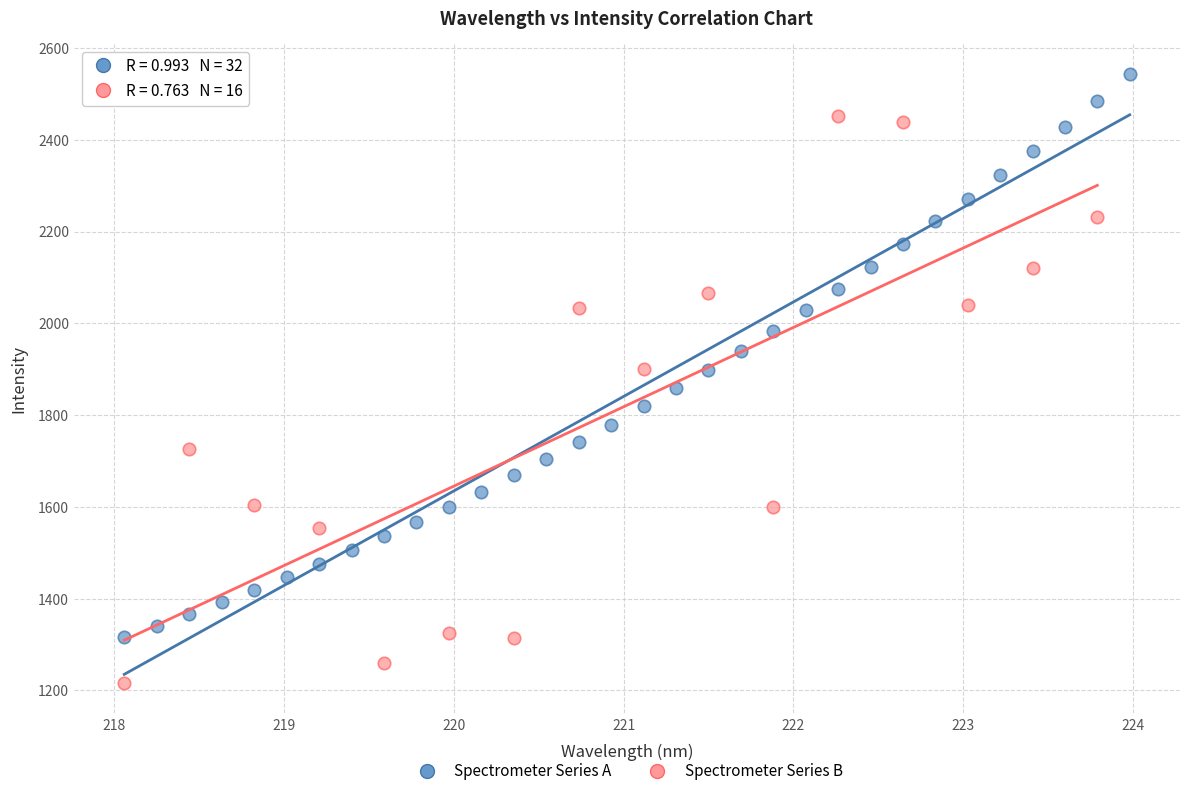

Which series contains the highest Y value?

Spectrometer Series A